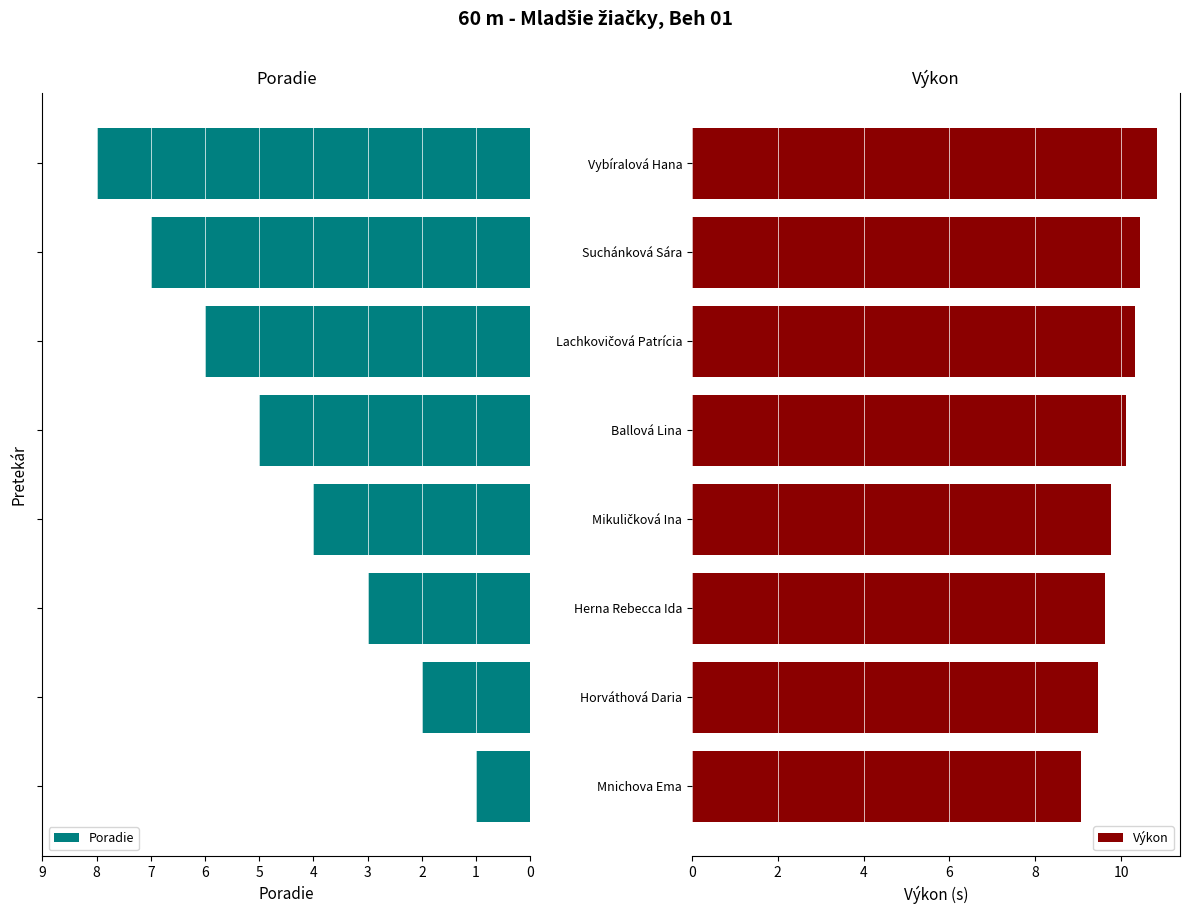

What is the total value across all series at 7?

2.8